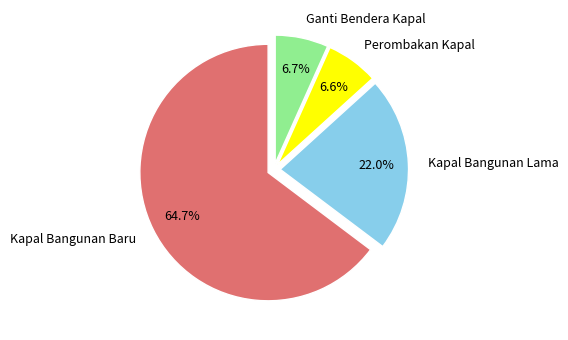

To the nearest percent, what percentage of the pie is Kapal Bangunan Baru?

65%